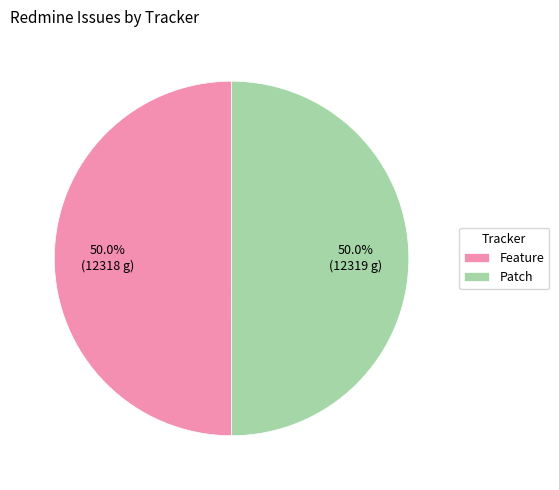

What is the ratio of the value at Feature to the value at Patch?

1.0